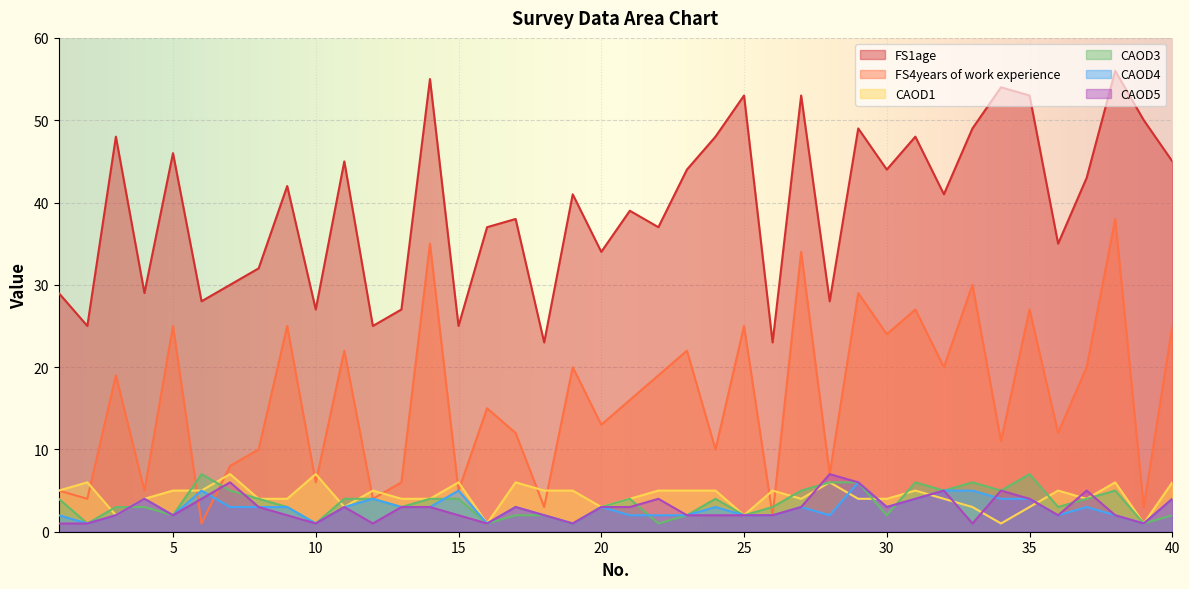

Does the chart display data point markers on the line(s)?

No